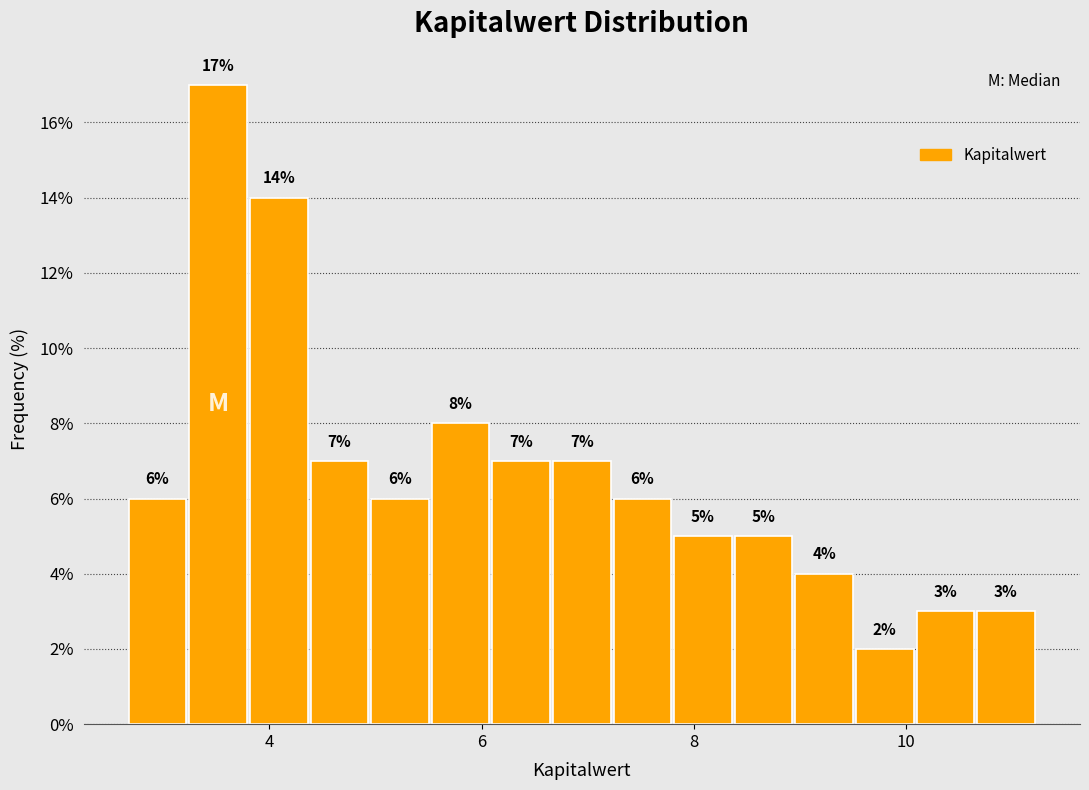

Around what value on the x-axis is the tallest bar? Give the approximate position of its centre, as read against the axis.

3.6